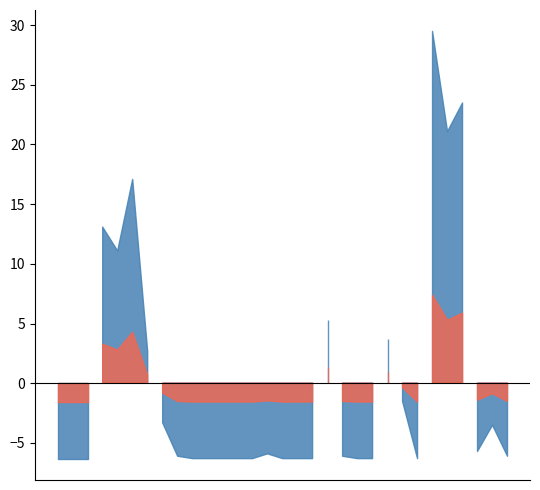

Count the number of values greater than 0.

17